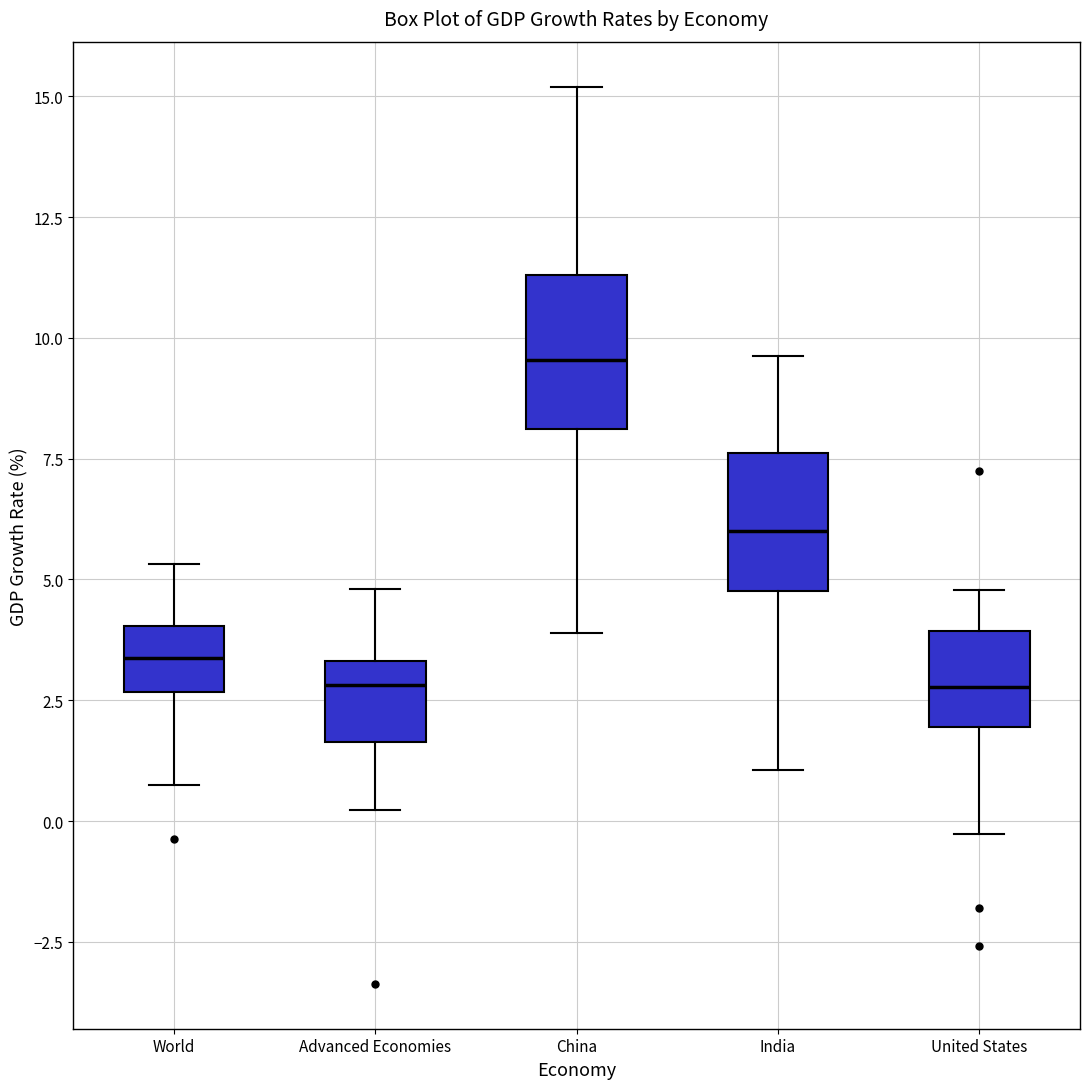

Where is the lower edge of the box for China on the y-axis? The values are not printed on the chart, so give them approximately, as read against the axis.

8.0